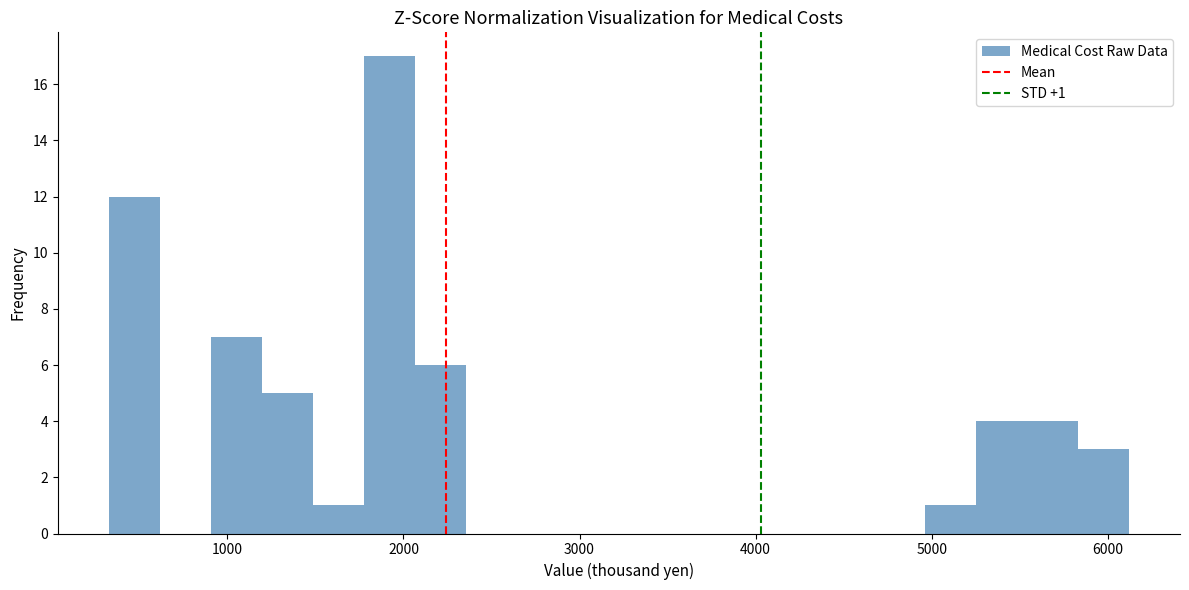

Read against the x-axis, roughly where is the centre of the tallest bar?

1900